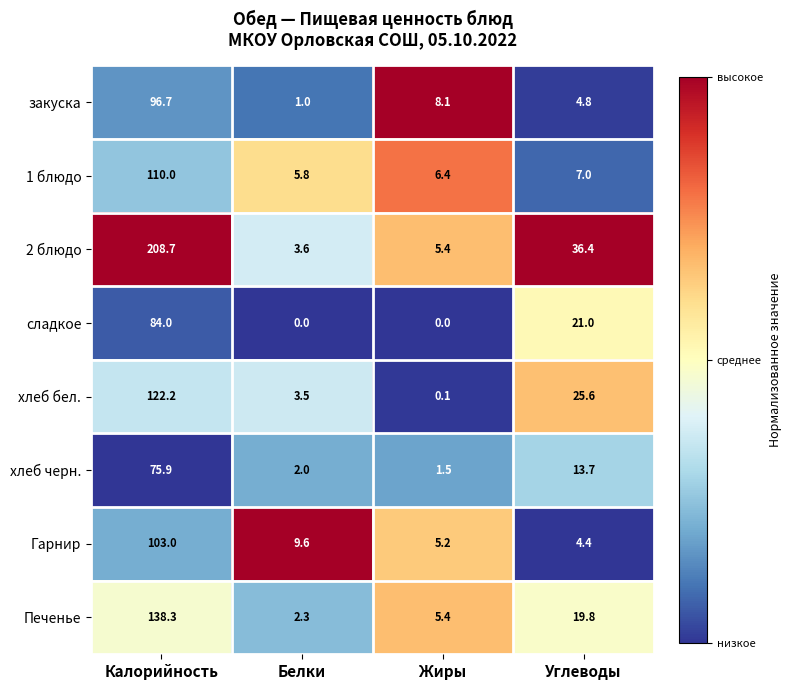

At which label does сладкое first exceed 21?

Калорийность